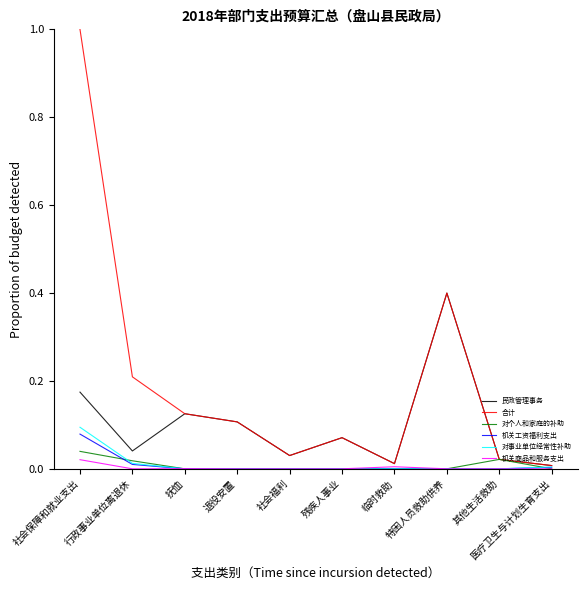

Between 行政事业单位离退休 and 社会福利, which series saw the biggest shift?

合计